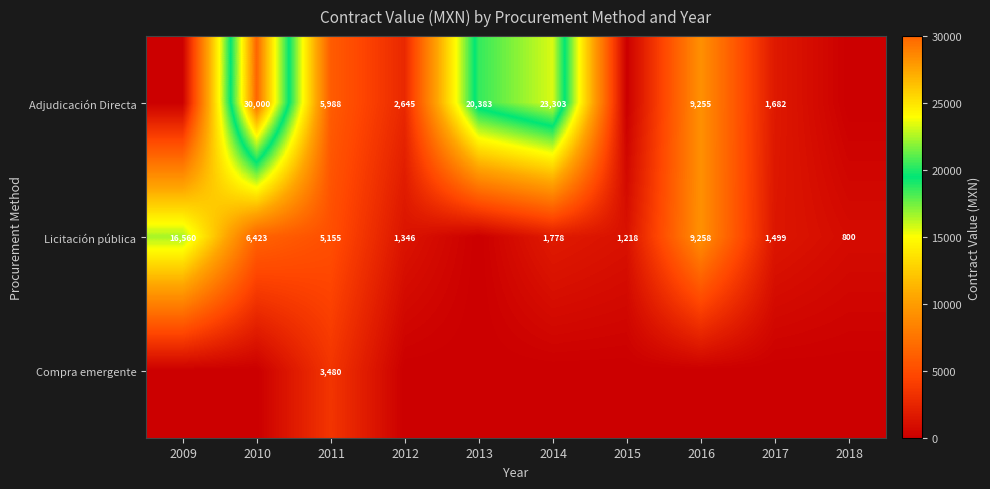

The Adjudicación Directa series shows 44254 at 2010. True or false?

False